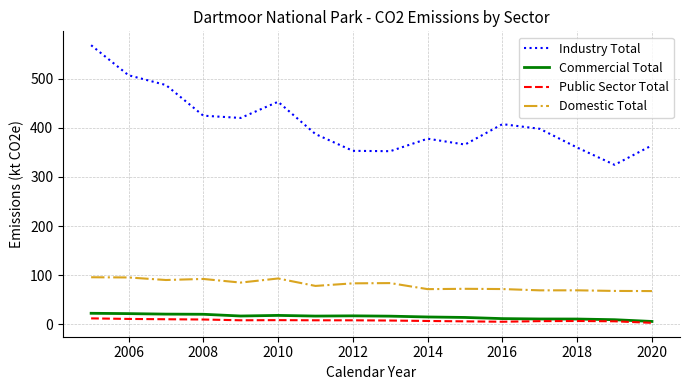

Which series has the widest spread of values?

Industry Total